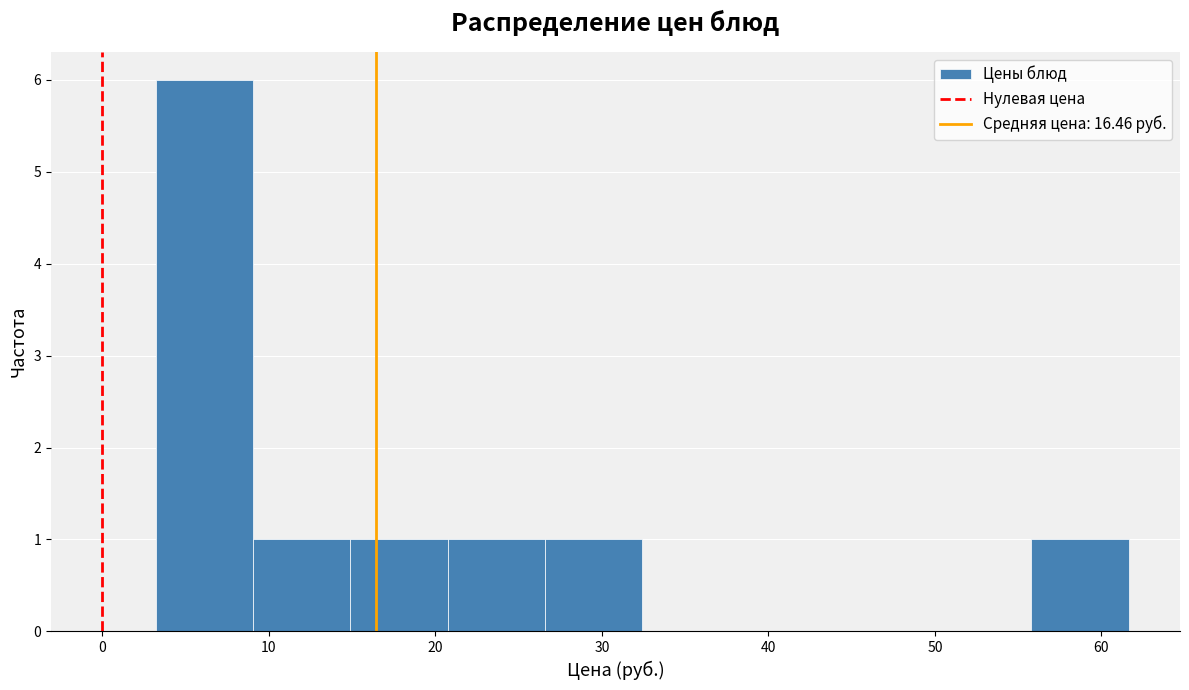

Reading left to right, transcribe this chart: for each bar, give the range it covers on the x-axis and its height. Neither the bar edges nor the heights are printed on the chart, so give them approximately, as read against the axes.

3 to 9: 6
9 to 15: 1
15 to 21: 1
21 to 27: 1
27 to 32: 1
32 to 38: 0
38 to 44: 0
44 to 50: 0
50 to 56: 0
56 to 62: 1